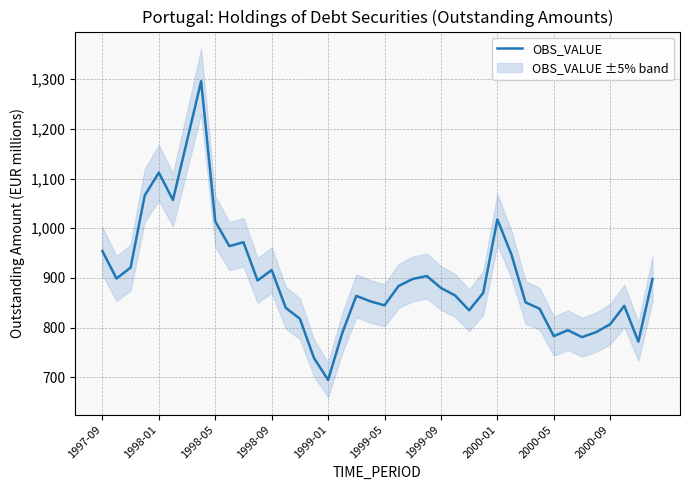

What is the difference between the values at 25 and 14?

47